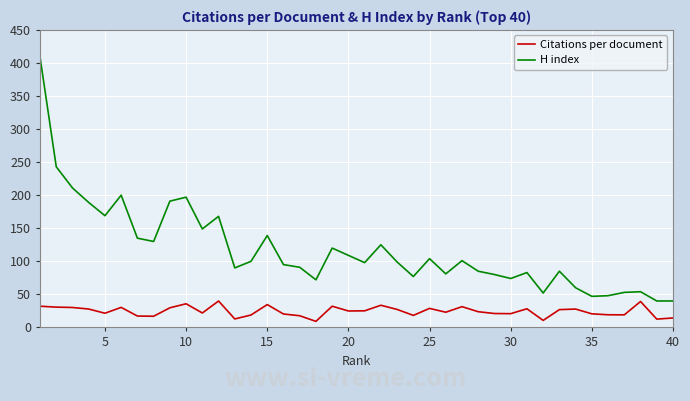

Which series has the largest total across all categories?

H index